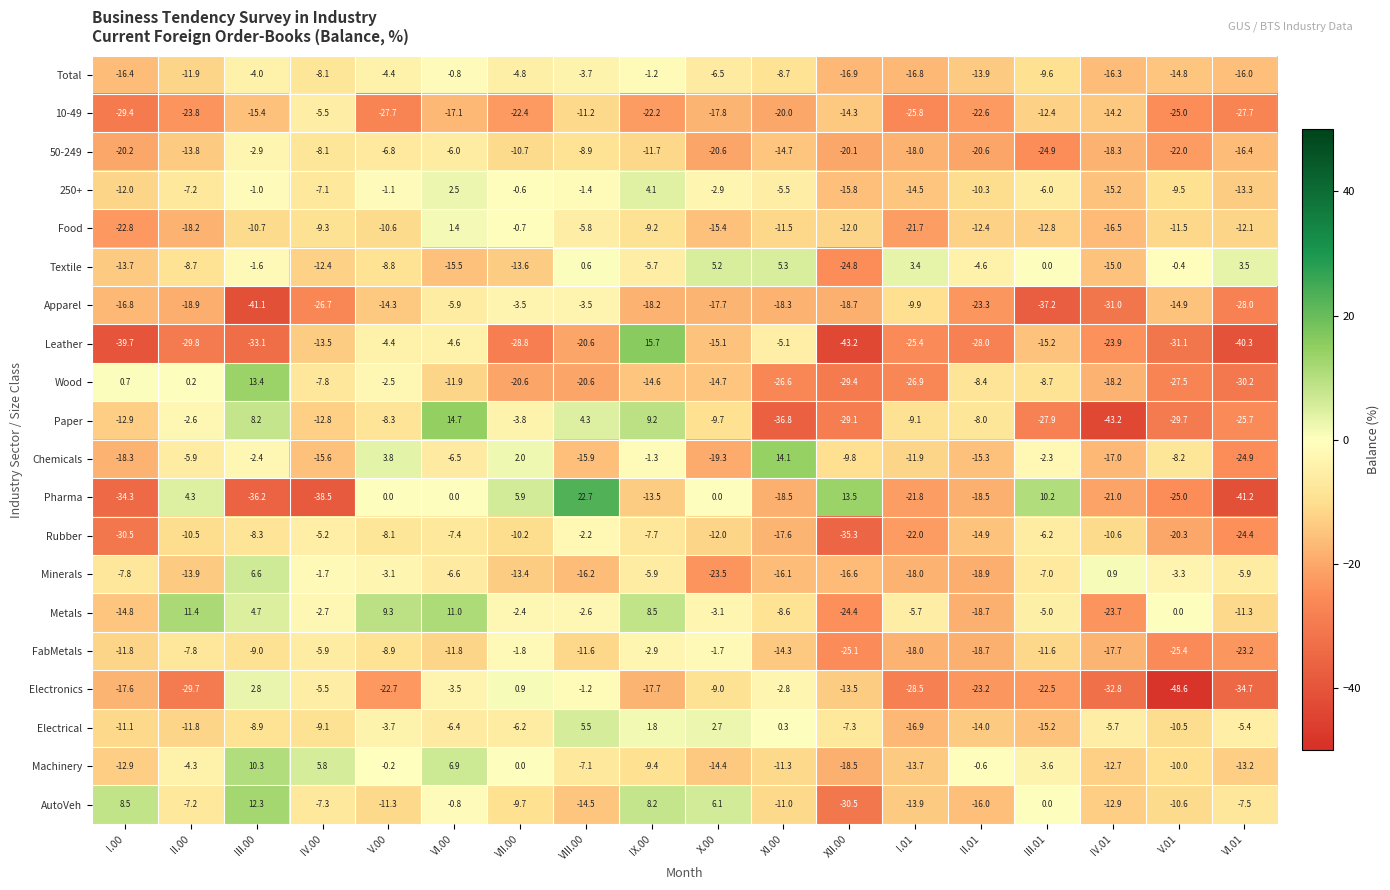

Which series has the largest total across all categories?

Metals